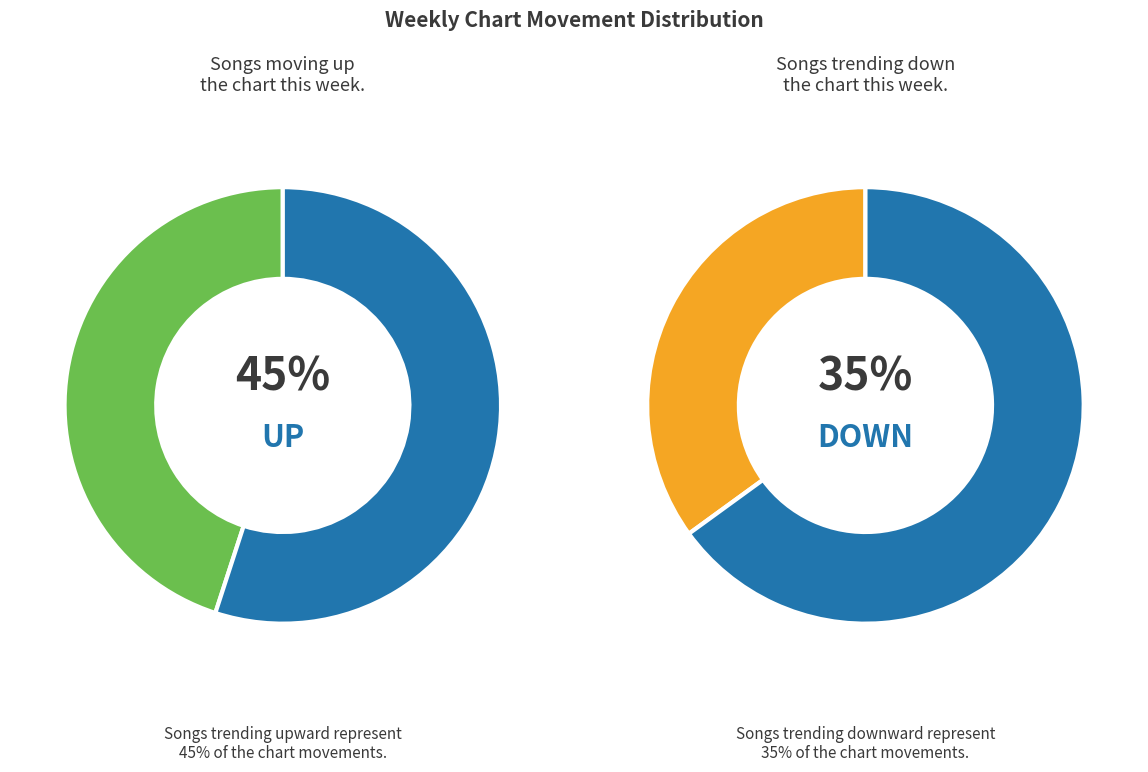

What percentage is NOT represented by up?

55.0%